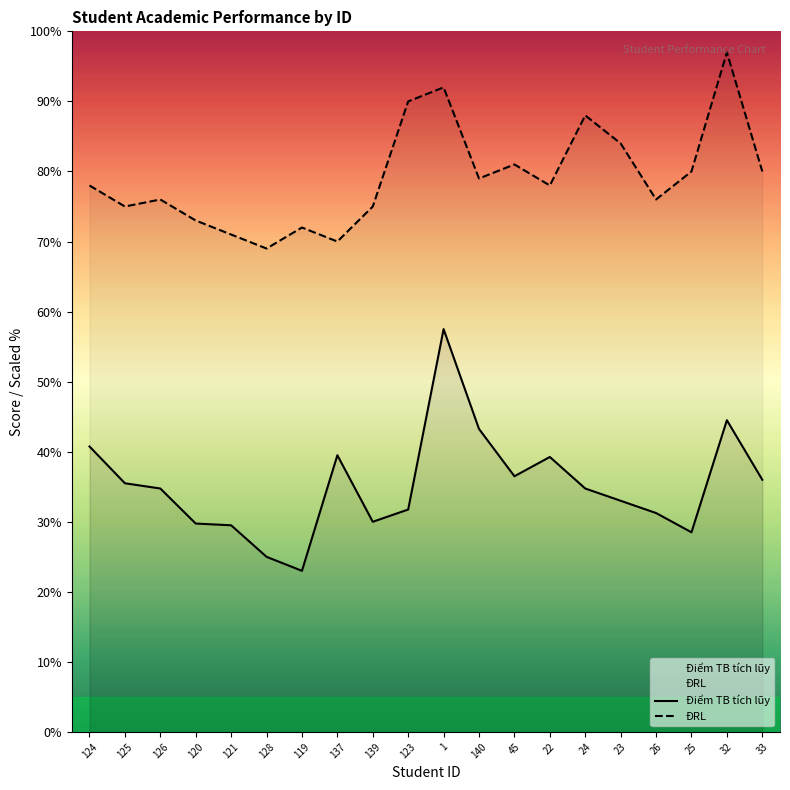

What is the spread (max minus min) of values at 22?

38.7